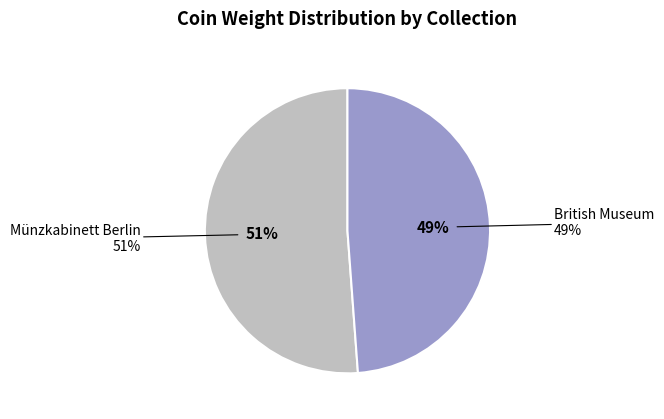

How many slices are in this pie chart?

2